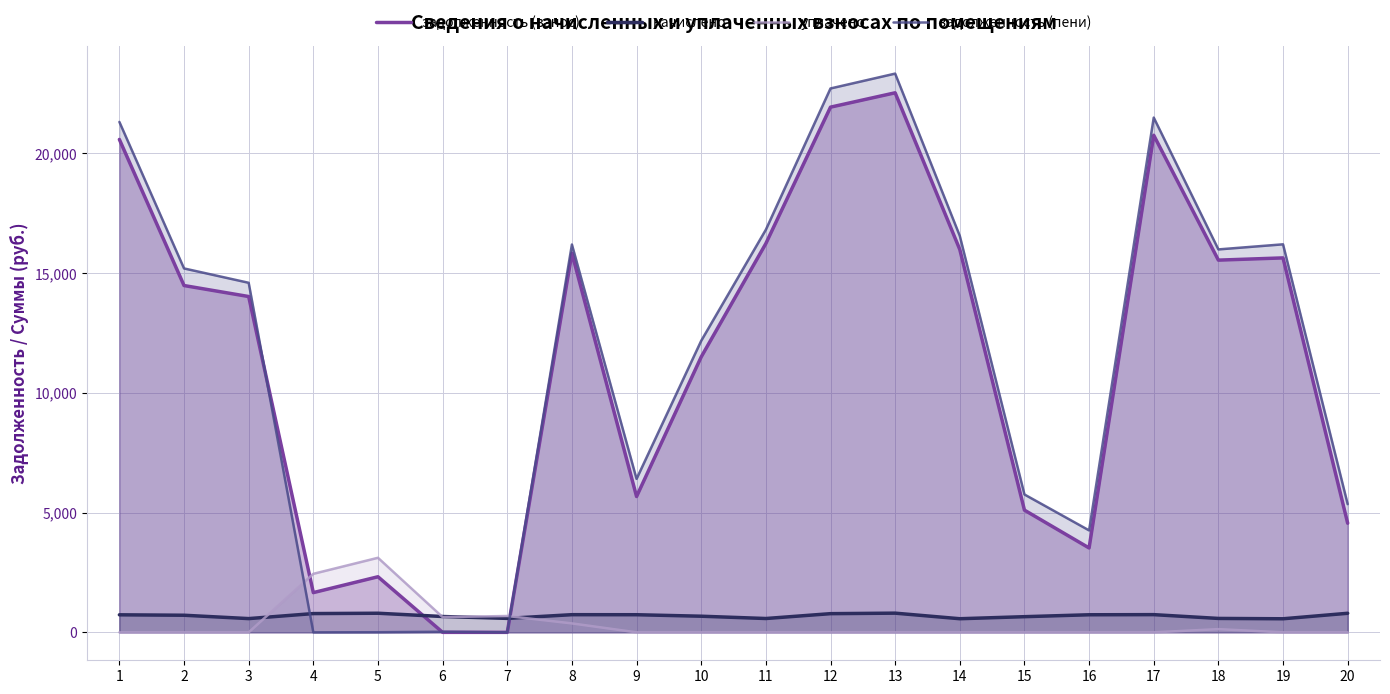

How many series are shown in this chart?

4